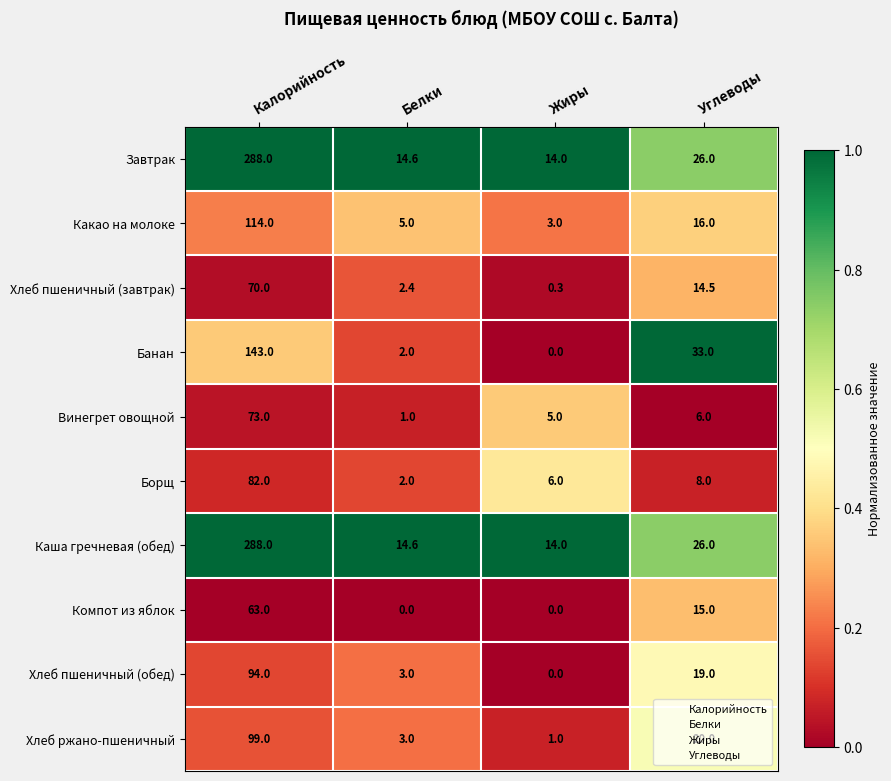

What is the difference between the highest and lowest values at Белки?

14.6